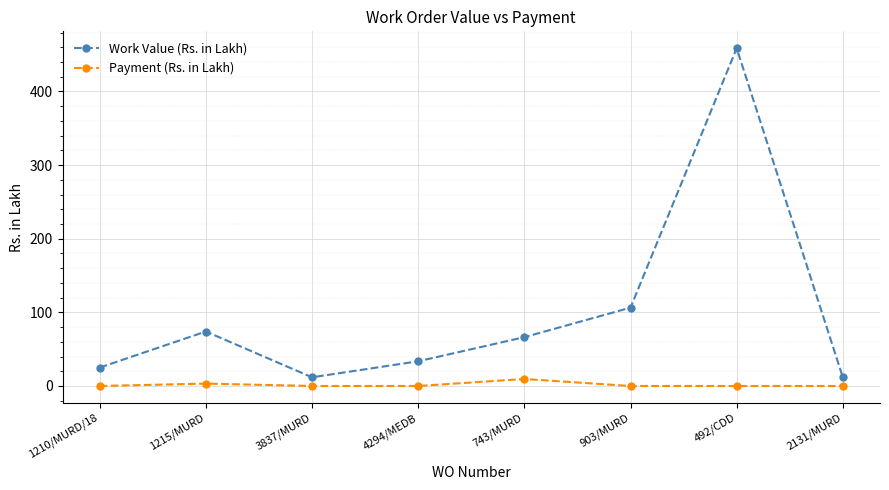

Is the value of Work Value (Rs. in Lakh) at 3837/MURD greater than the value of Payment (Rs. in Lakh) at 1210/MURD/18?

Yes